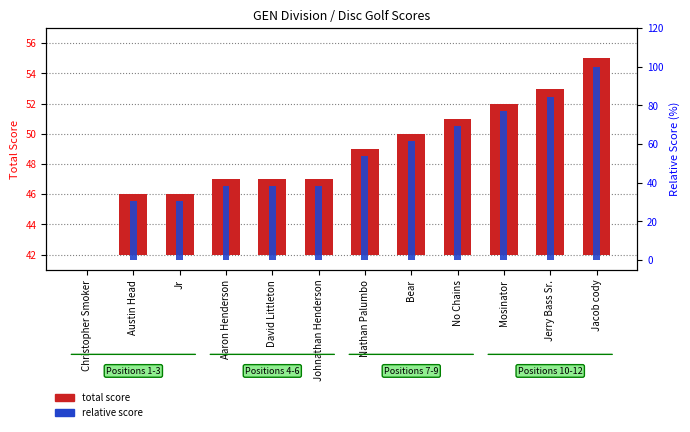

What is the label of the 5th bar from the left?

David Littleton